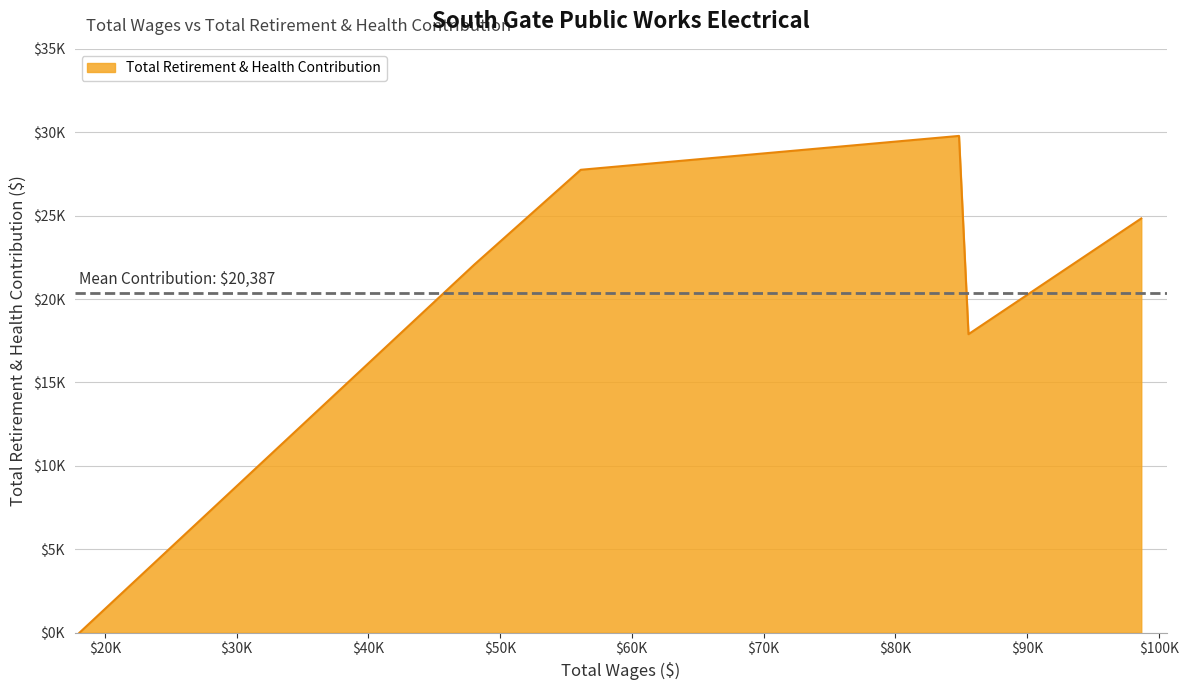

Is this an area chart (filled region under the line)?

Yes